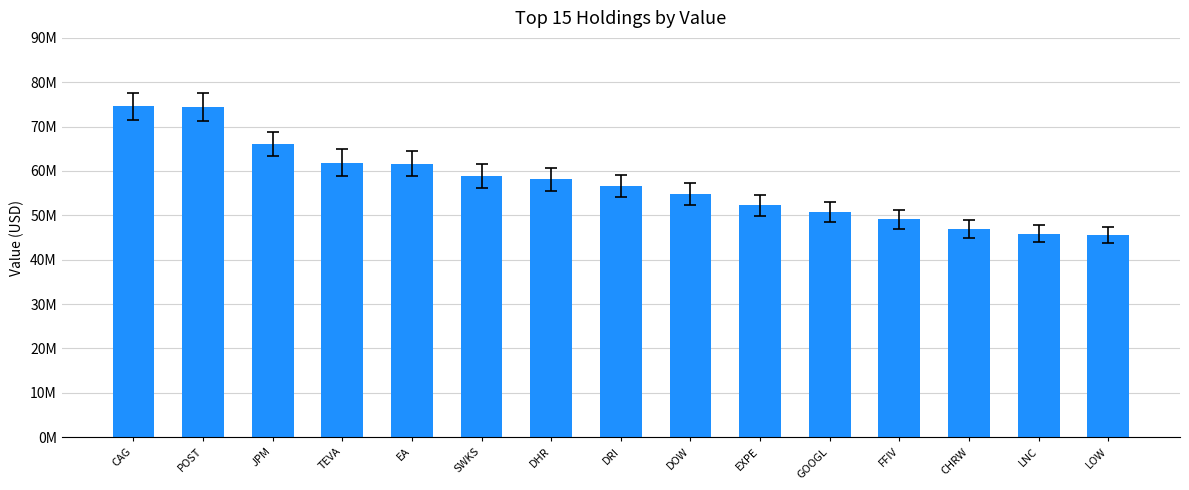

What is the minimum value shown in the chart?

45482000